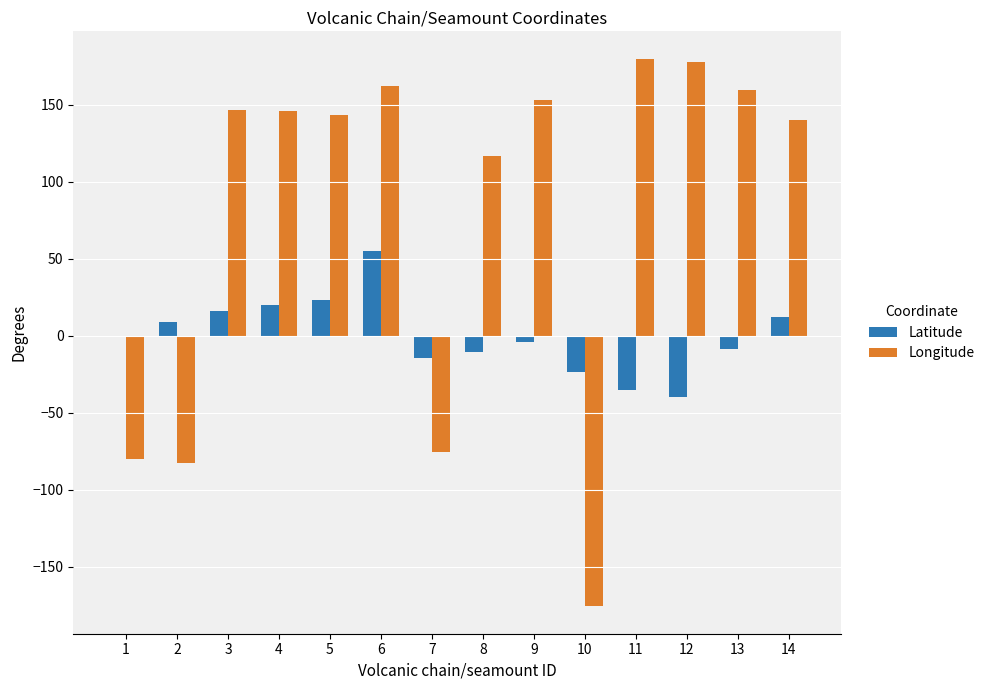

At which category is the sum across all series the highest?

6